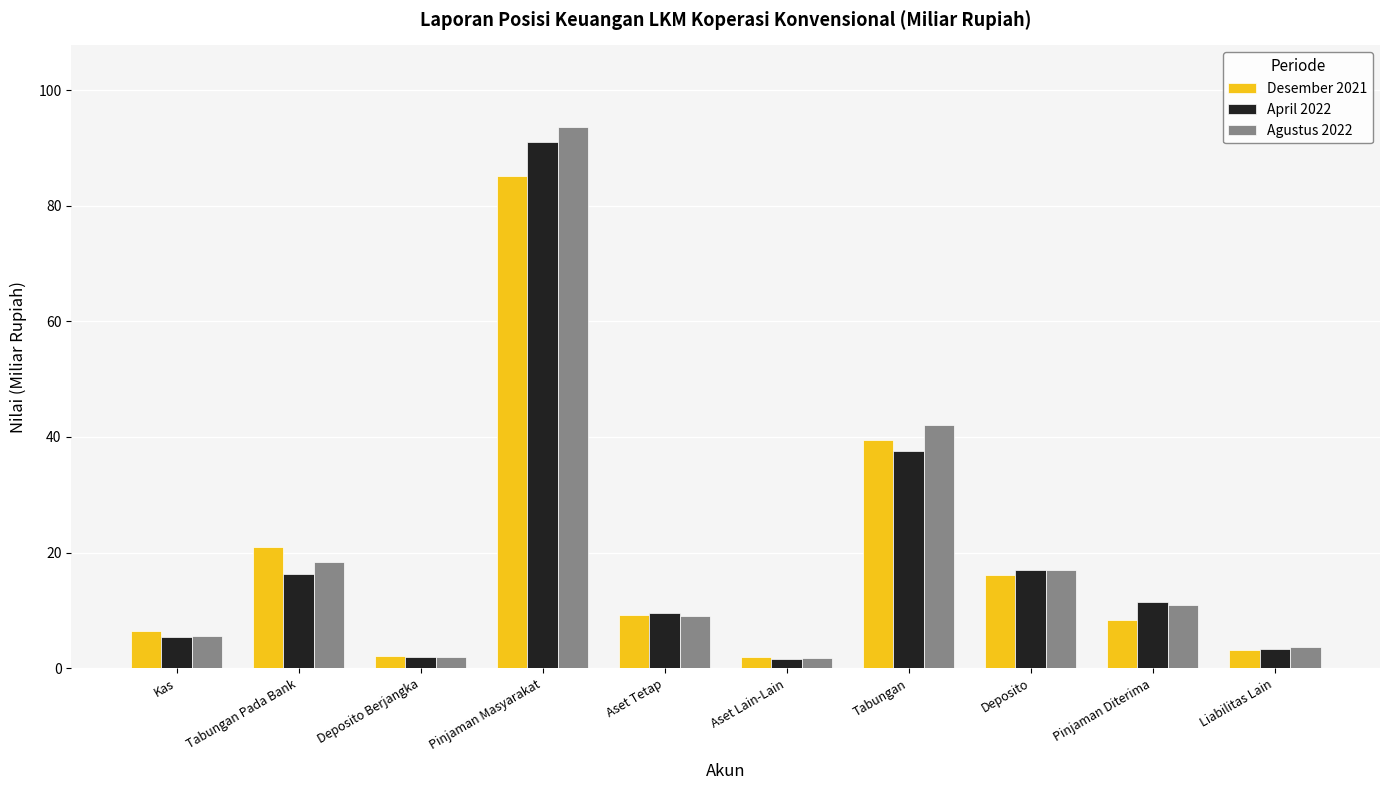

List the series in order of their peak value, highest first.

Agustus 2022, April 2022, Desember 2021